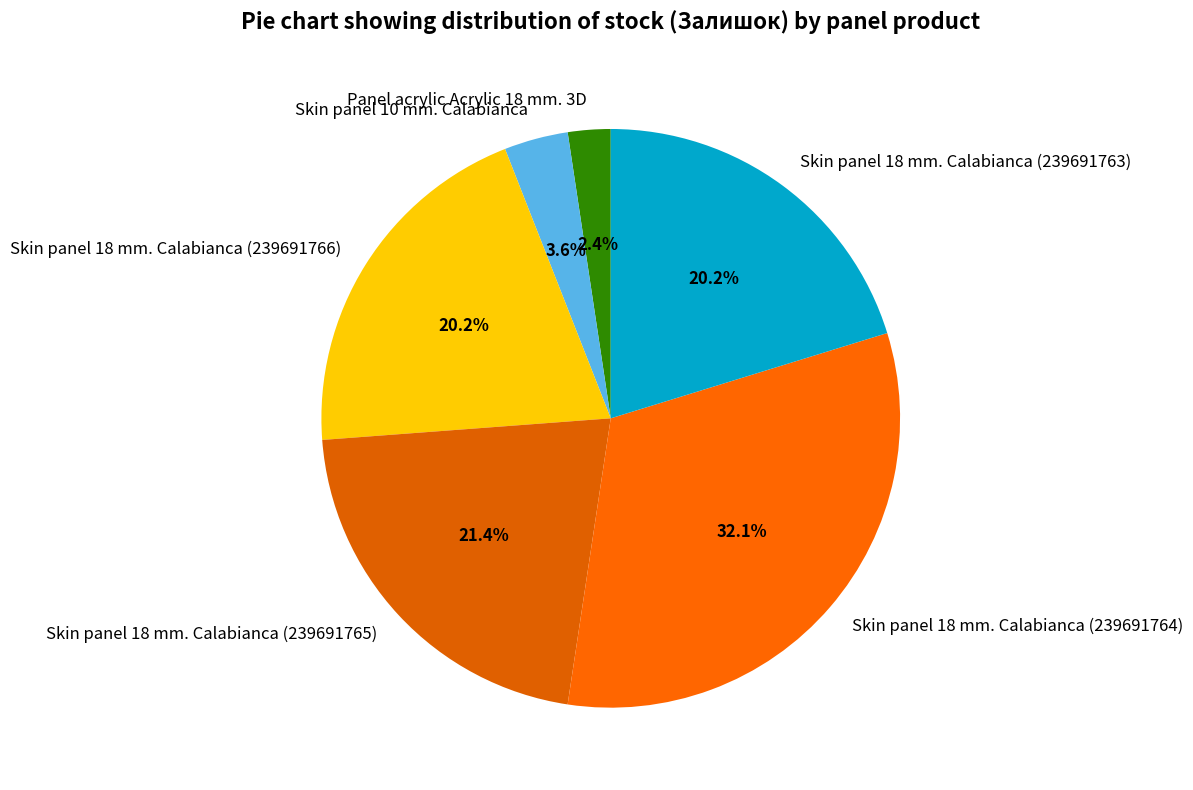

Do Skin panel 18 mm. Calabianca (239691763) and Skin panel 18 mm. Calabianca (239691765) together represent more than half of the pie?

No